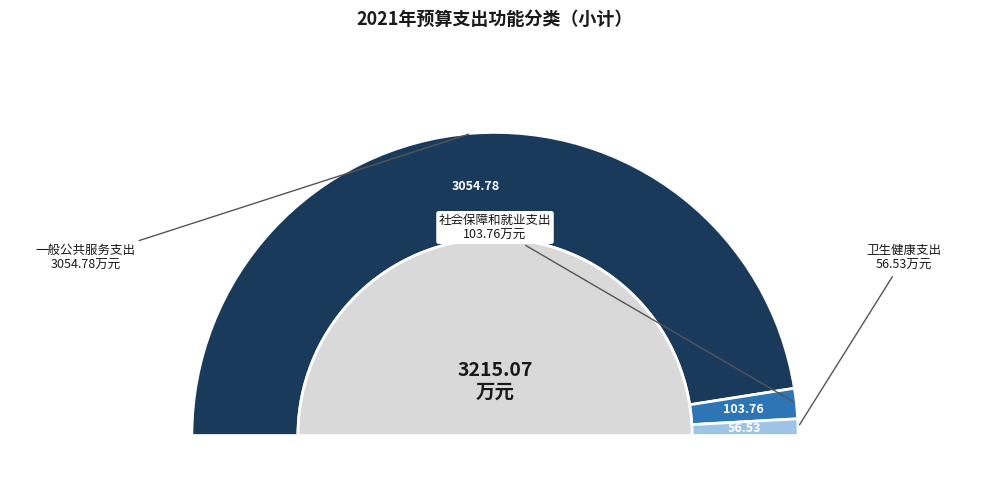

Which category has the smallest portion of the pie?

卫生健康支出